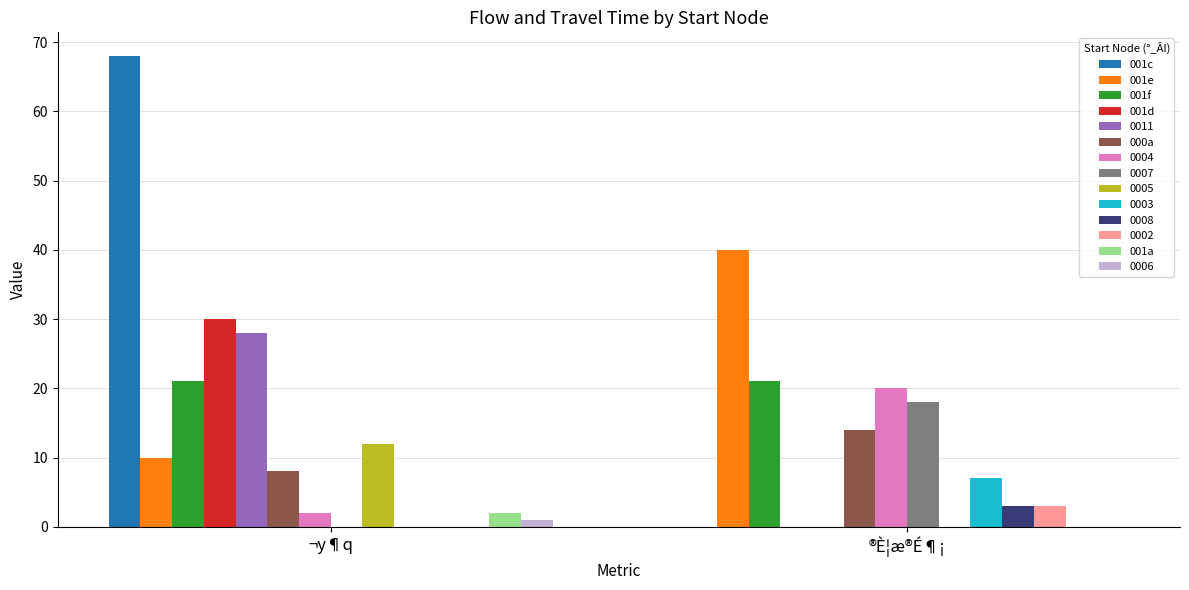

Is it true that 0011 equals 18 at ®È¦æ®É¶¡?

False